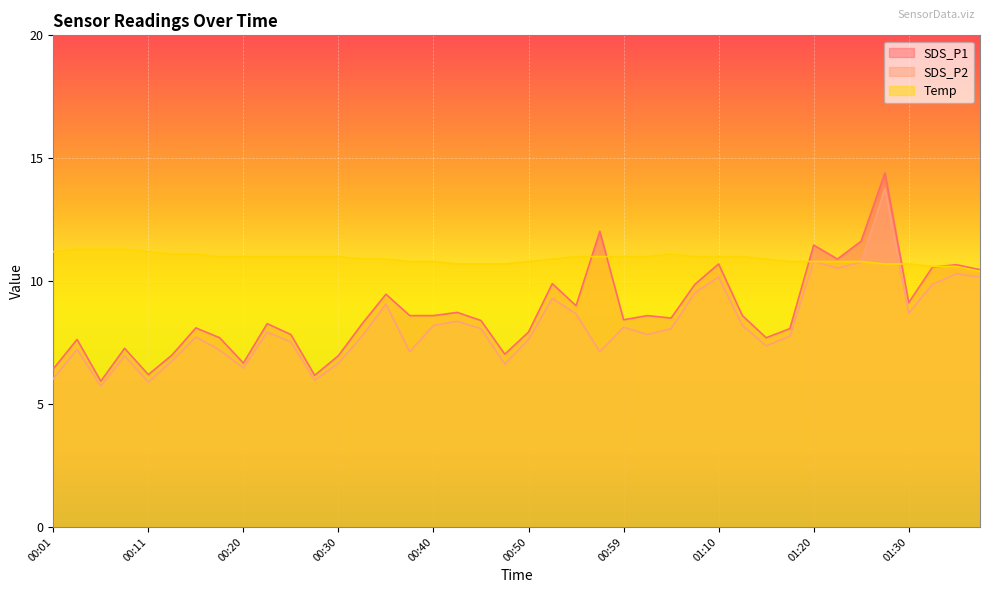

How many data points in Temp are less than 11?

19